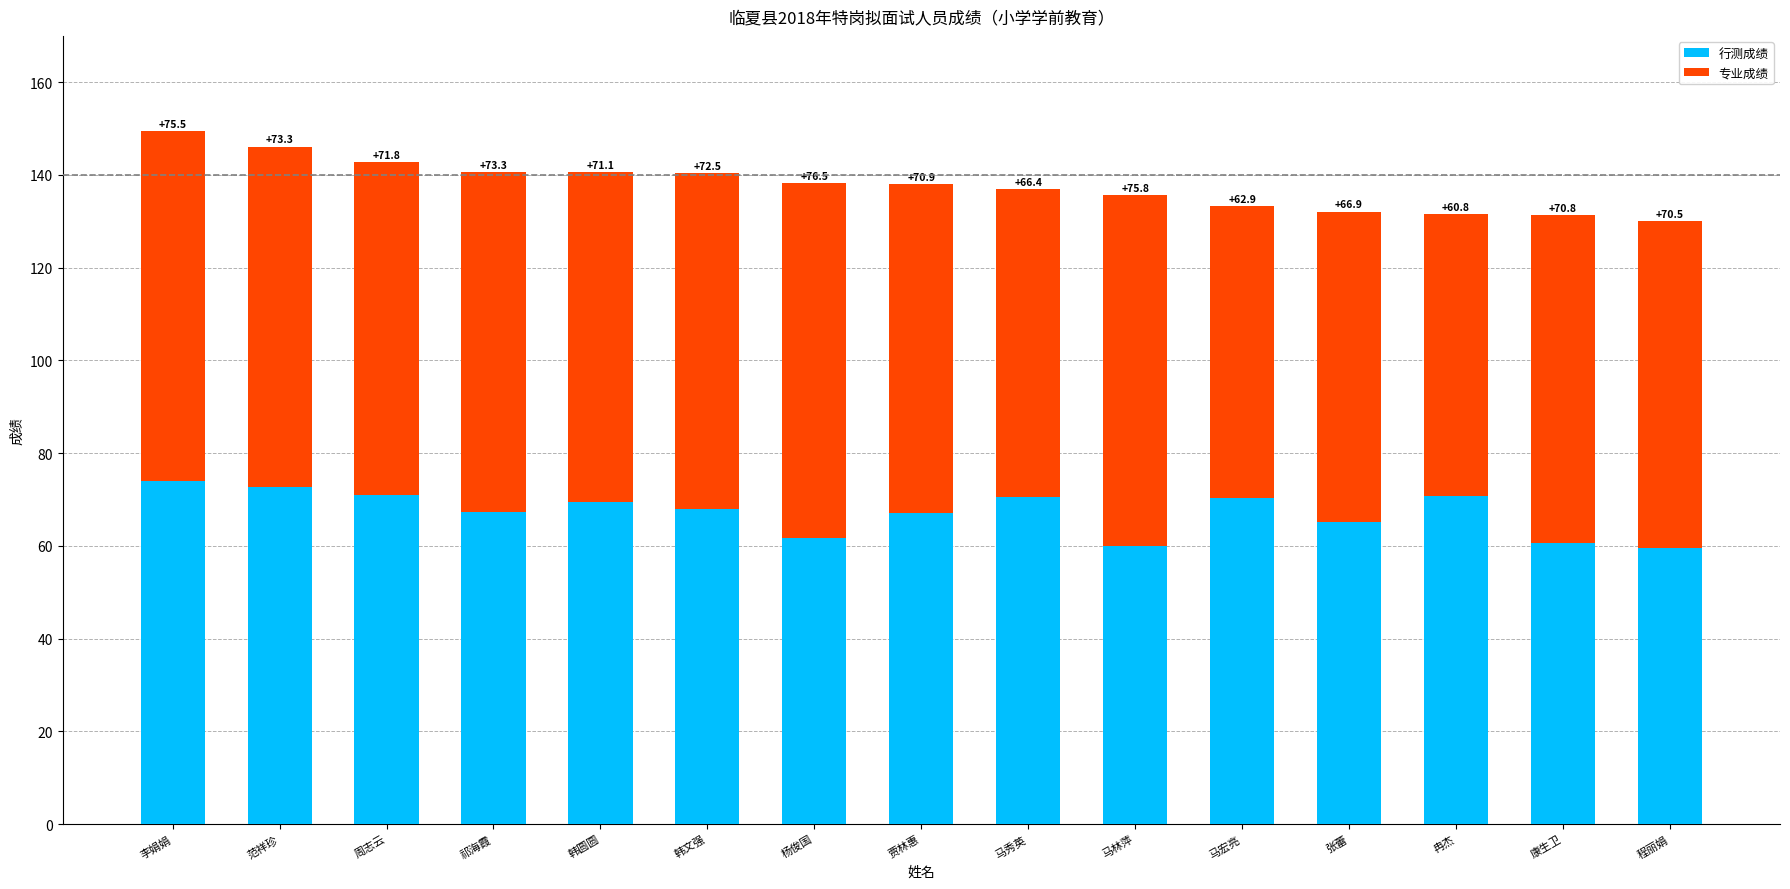

At which label does 行测成绩 reach its peak?

李娟娟